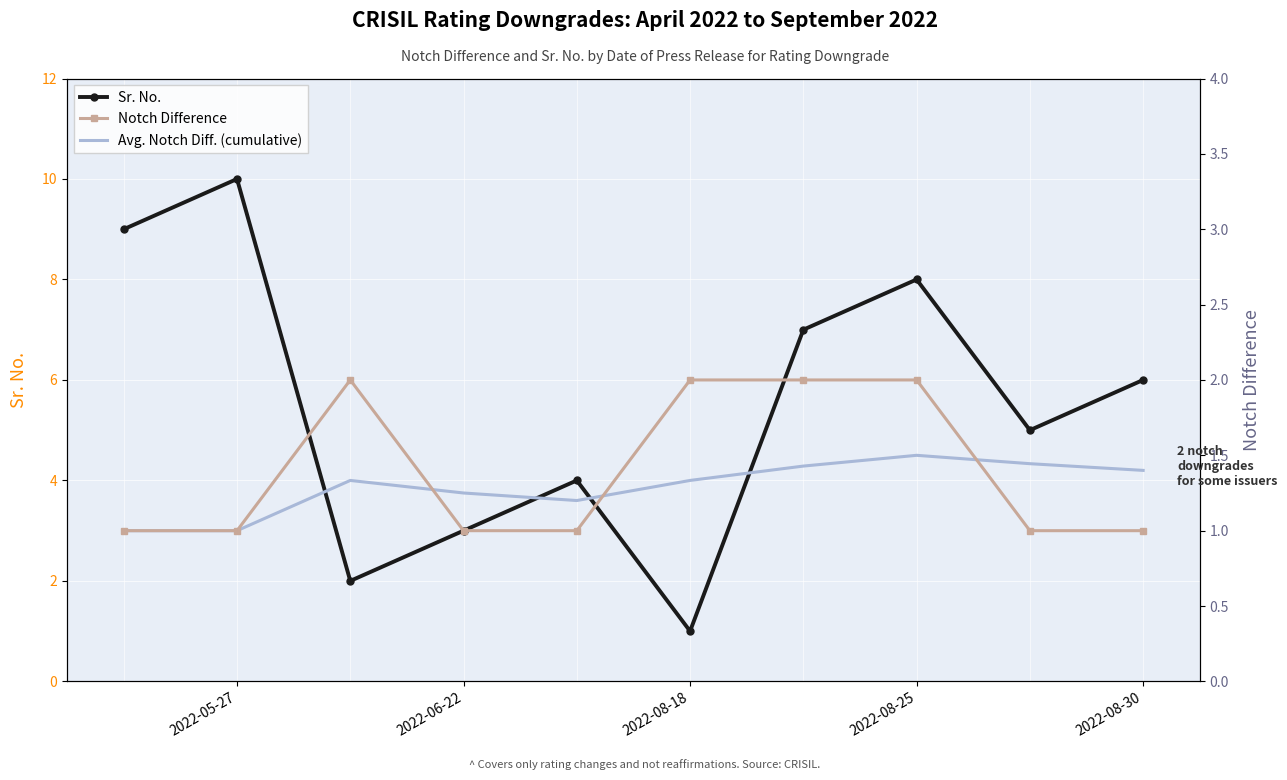

Which category has the highest value in the Sr. No. series?

2022-05-27